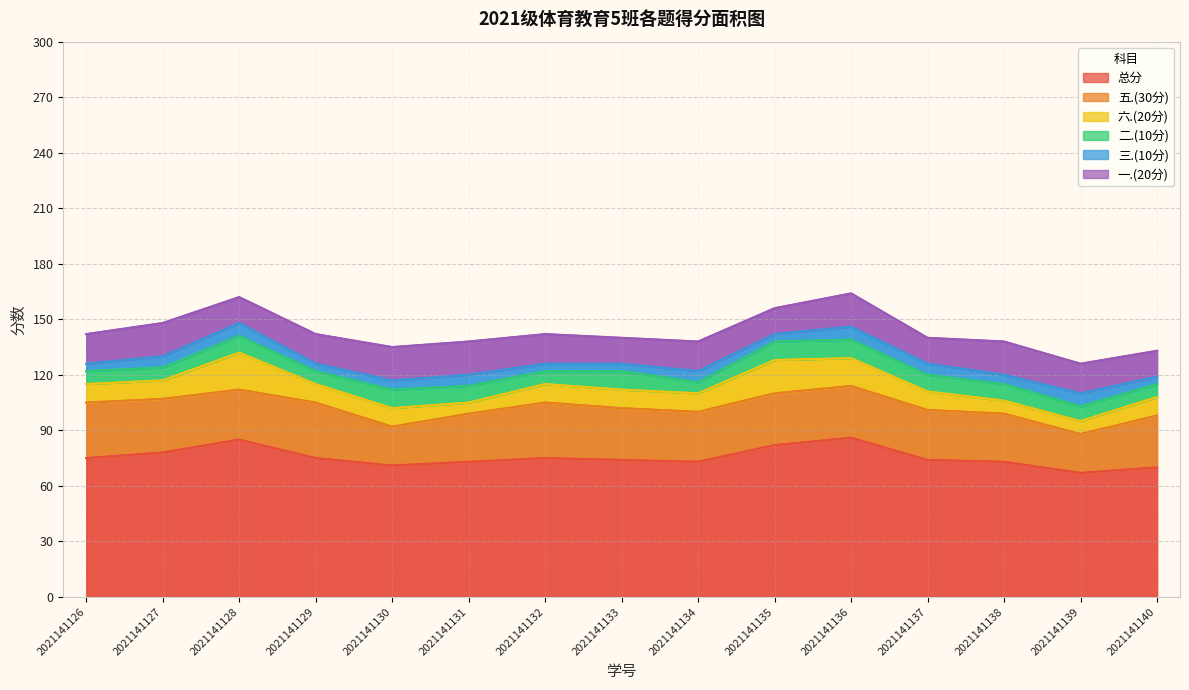

Reading left to right, extract all data points from this chart.

总分: 75	78	85	75	71	73	75	74	73	82	86	74	73	67	70
五.(30分): 30	29	27	30	21	26	30	28	27	28	28	27	26	21	28
六.(20分): 10	10	20	10	10	6	10	10	10	18	15	10	7	7	10
二.(10分): 7	7	9	7	10	9	7	10	6	10	10	9	9	8	7
三.(10分): 4	6	7	4	5	6	4	4	6	4	7	6	5	7	4
一.(20分): 16	18	14	16	18	18	16	14	16	14	18	14	18	16	14